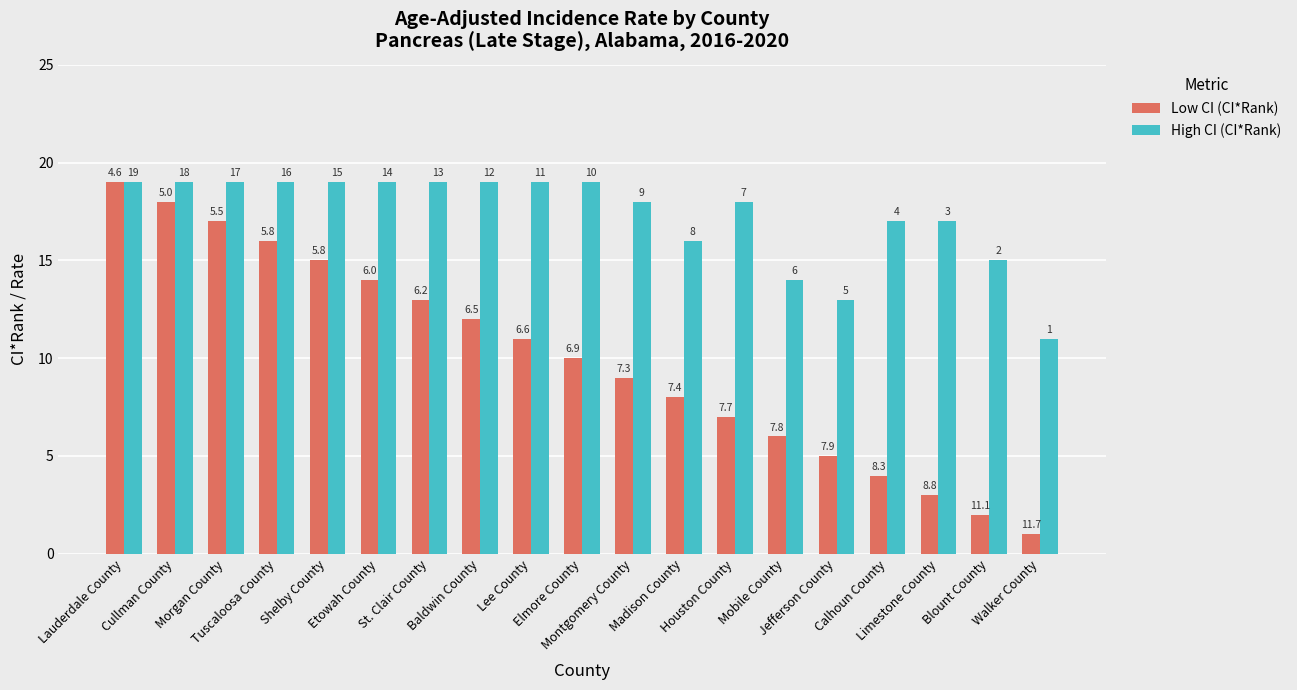

What is the label of the 14th bar from the left?

Mobile County